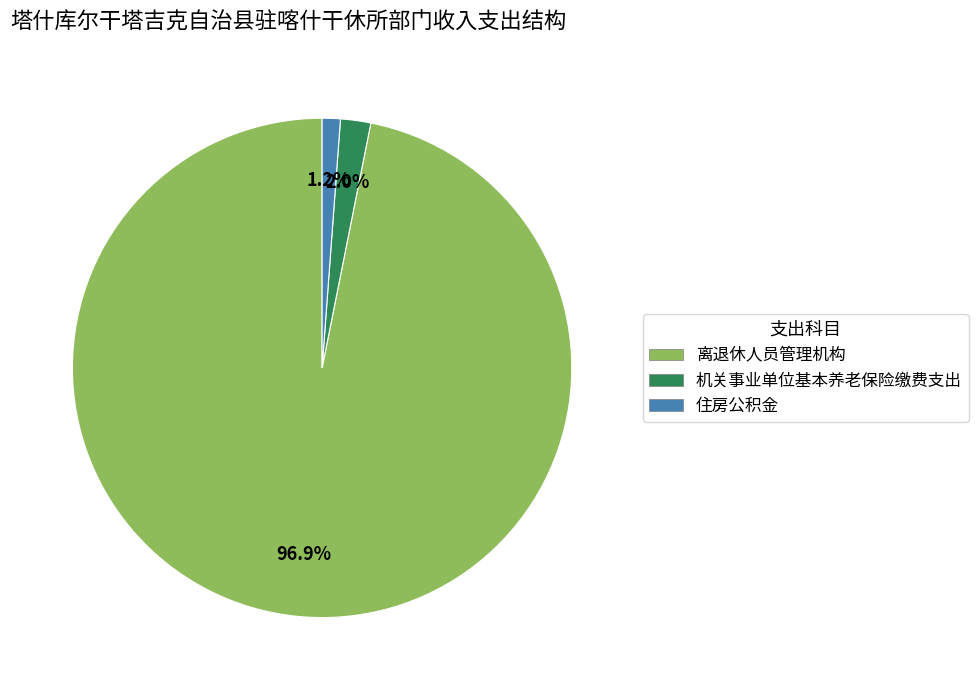

What is the largest slice in the pie chart?

离退休人员管理机构